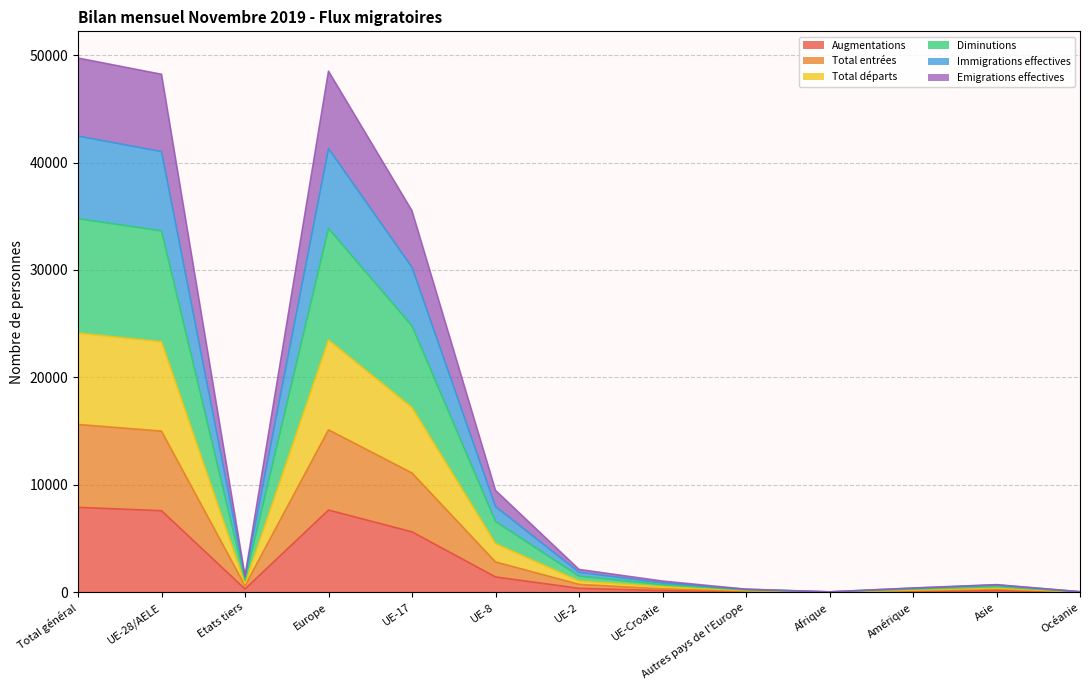

List the labels in order of Immigrations effectives value, largest first.

Total général, Europe, UE-28/AELE, UE-17, UE-8, UE-2, Etats tiers, UE-Croatie, Asie, Amérique, Autres pays de l'Europe, Océanie, Afrique